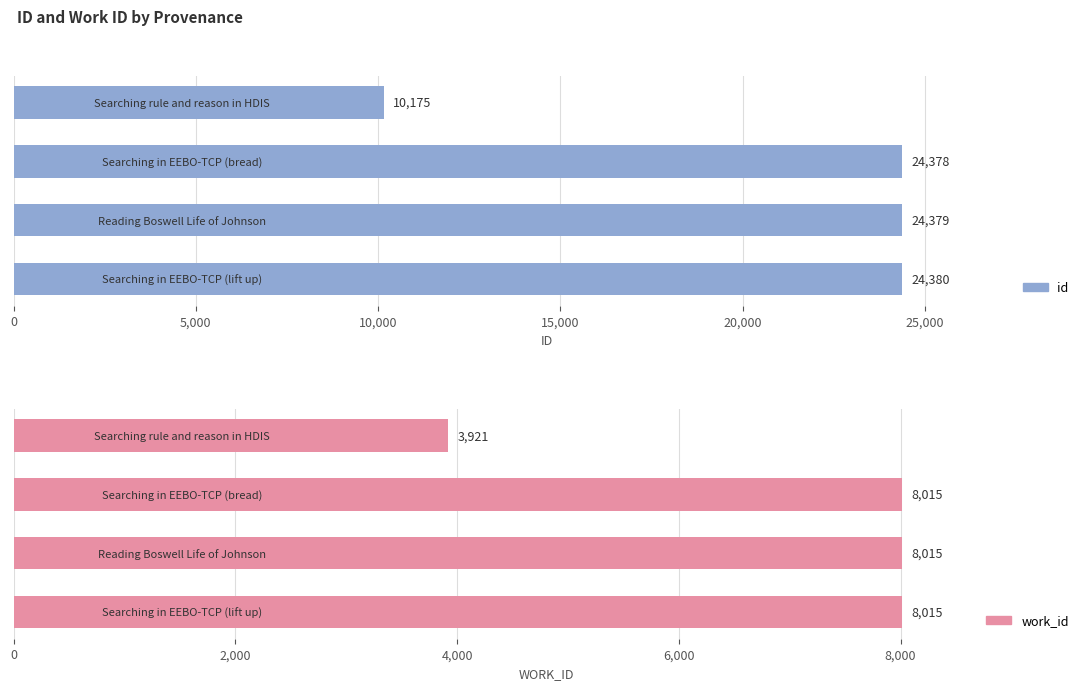

Which series has the largest total across all categories?

id